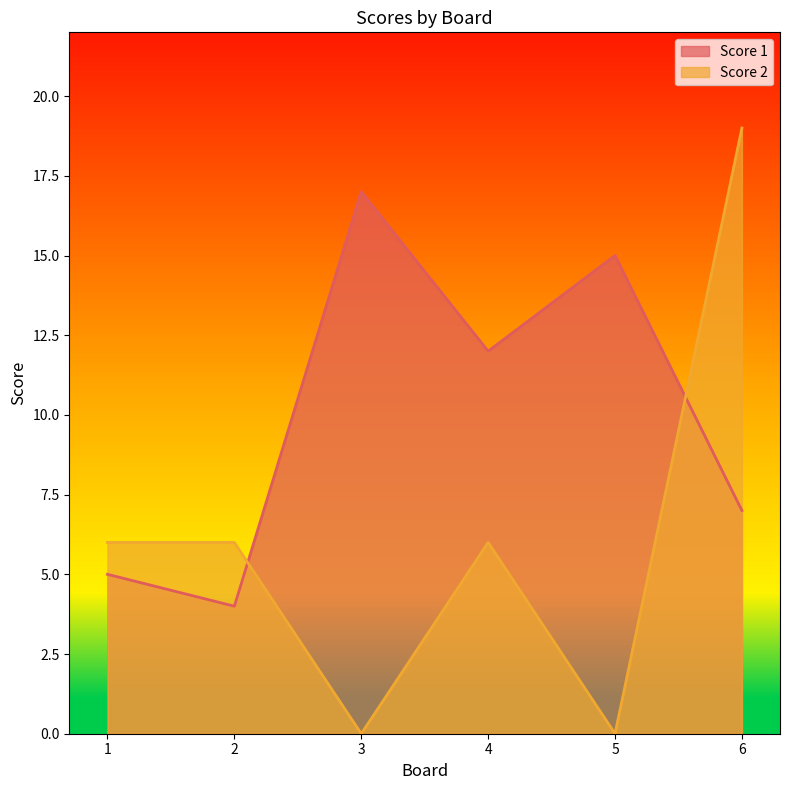

Rank the categories by Score 2 value from highest to lowest.

6, 1, 2, 4, 3, 5